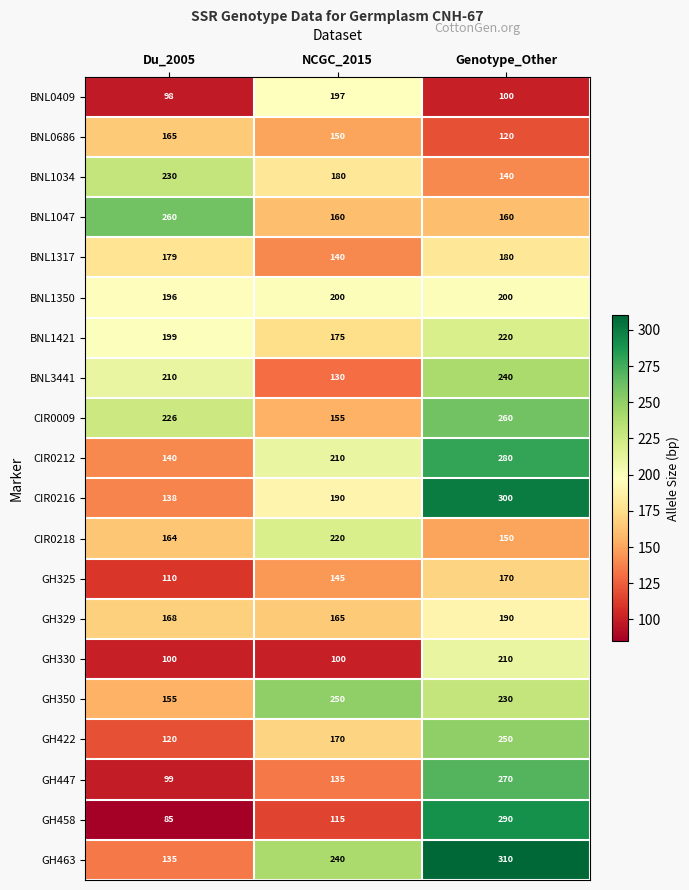

What is the approximate value of CIR0218 at NCGC_2015?

220